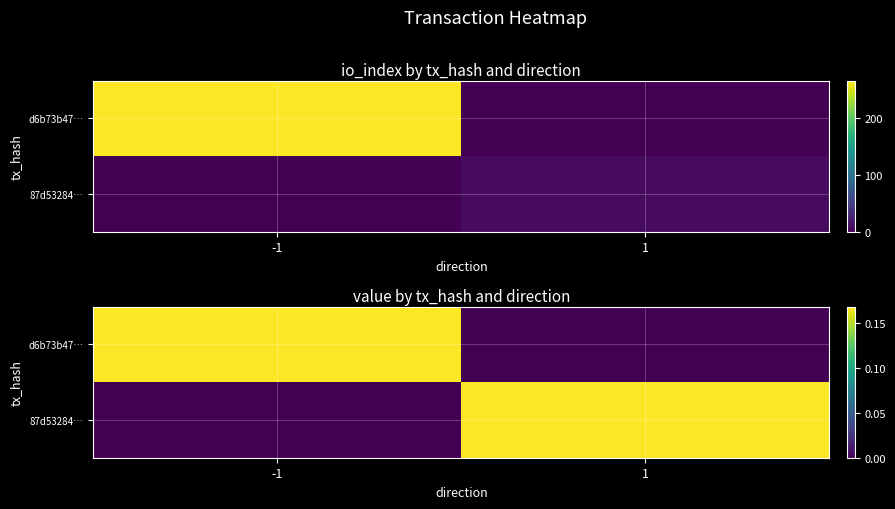

The d6b73b47… series shows 0.0 at 1. True or false?

True